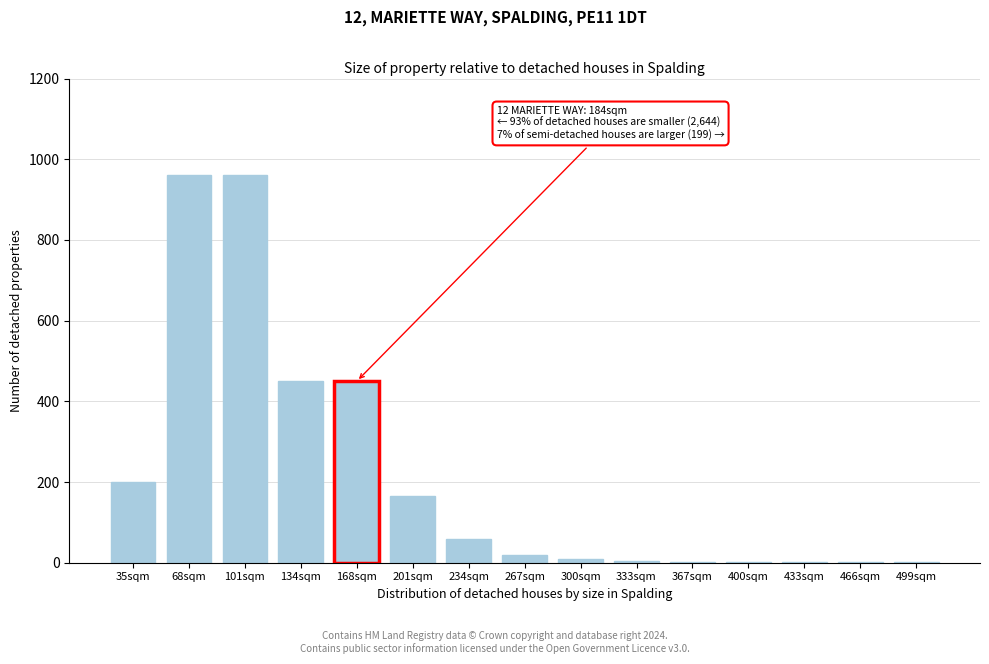

What is the ratio of the value at 168sqm to the value at 68sqm?

0.5